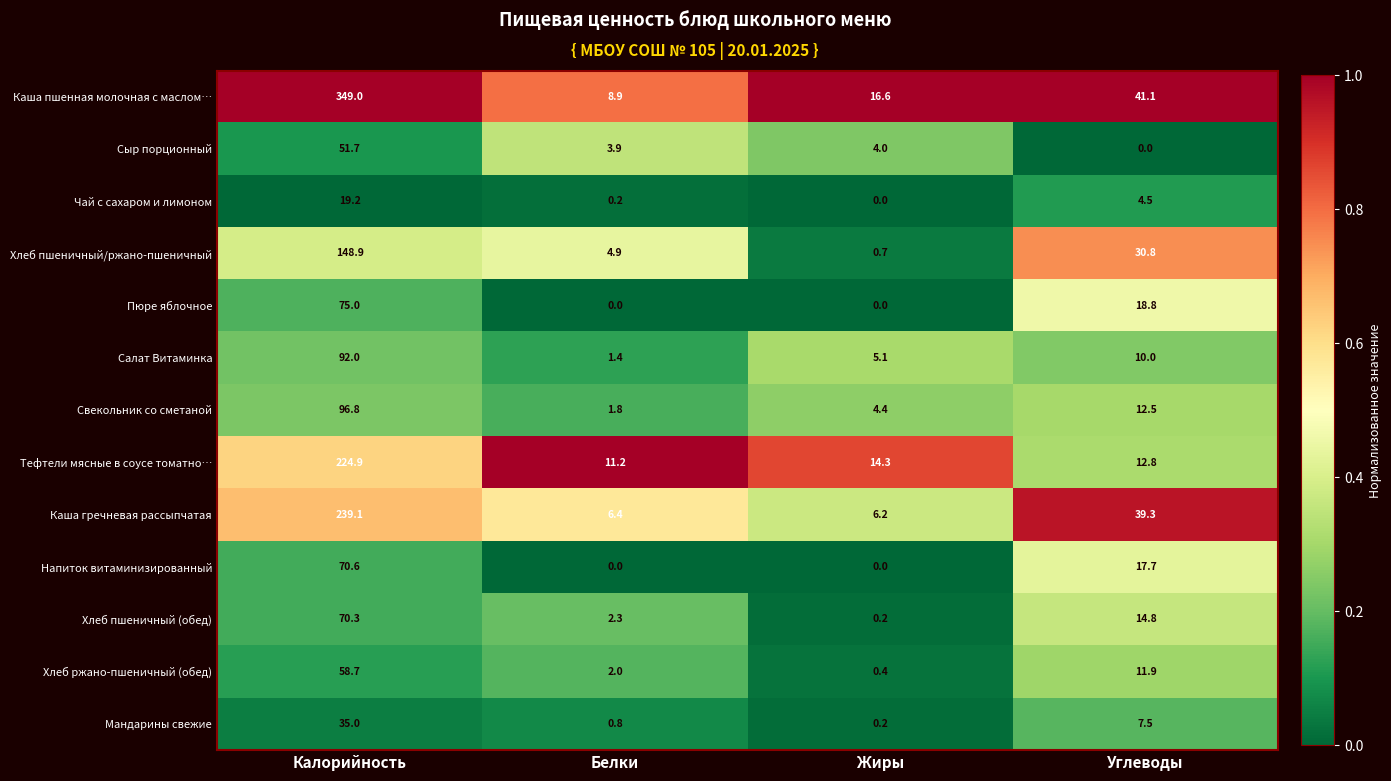

The Сыр порционный series shows 4.0 at Жиры. True or false?

True